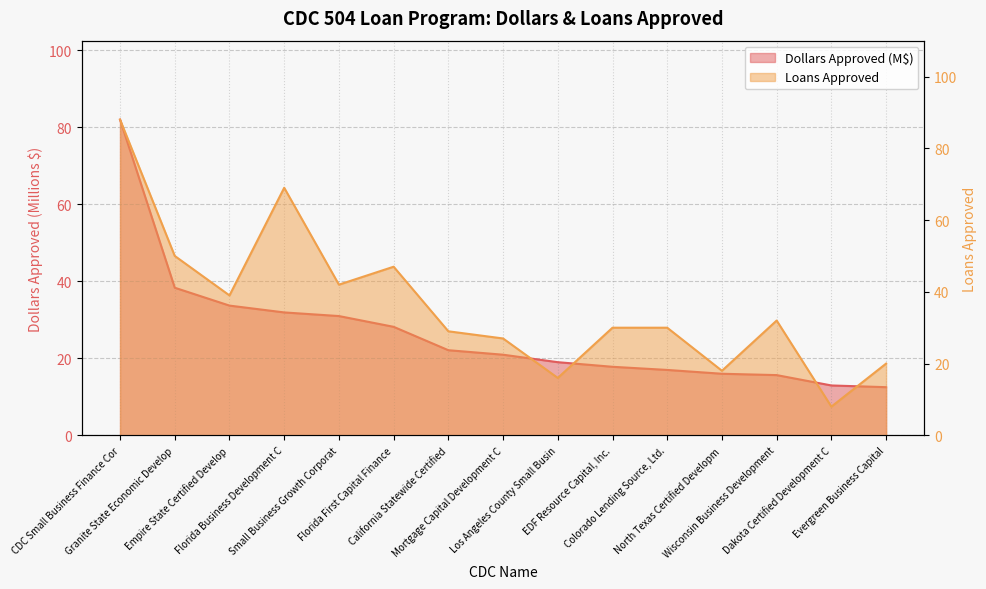

True or false: Dollars Approved and Loans Approved intersect in this chart.

True